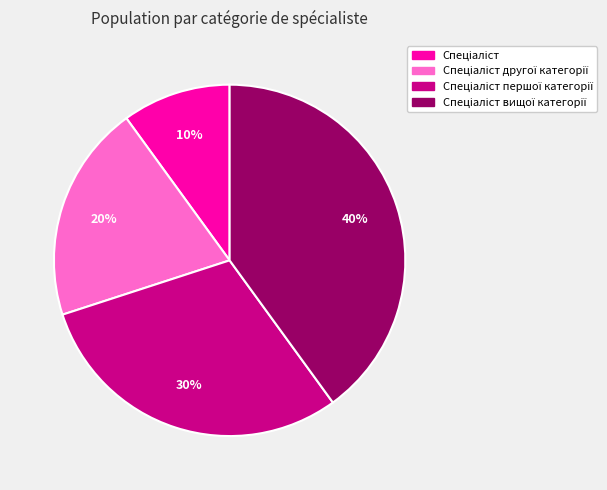

Is there a majority slice in this chart?

No